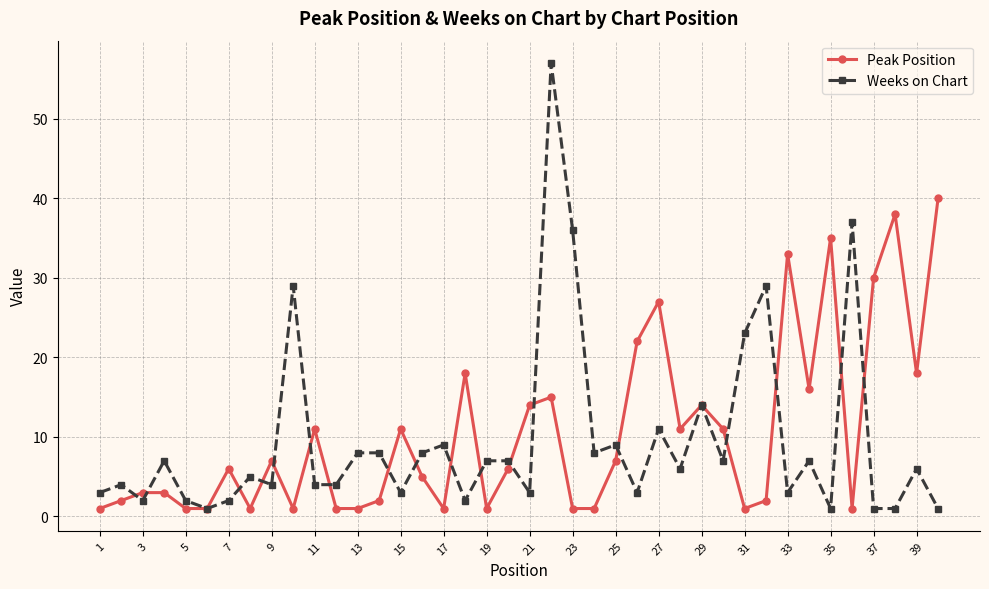

List the series in order of their peak value, highest first.

Weeks on Chart, Peak Position